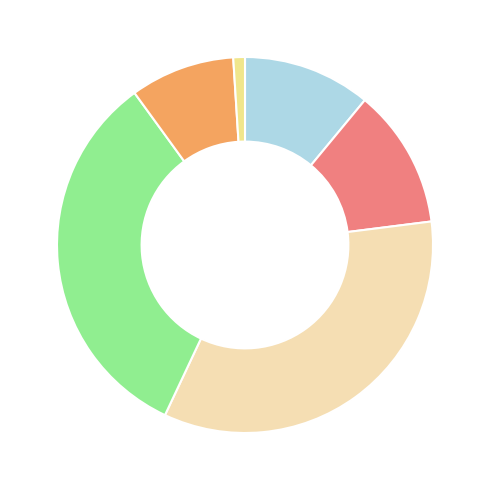

How many slices are in this pie chart?

6